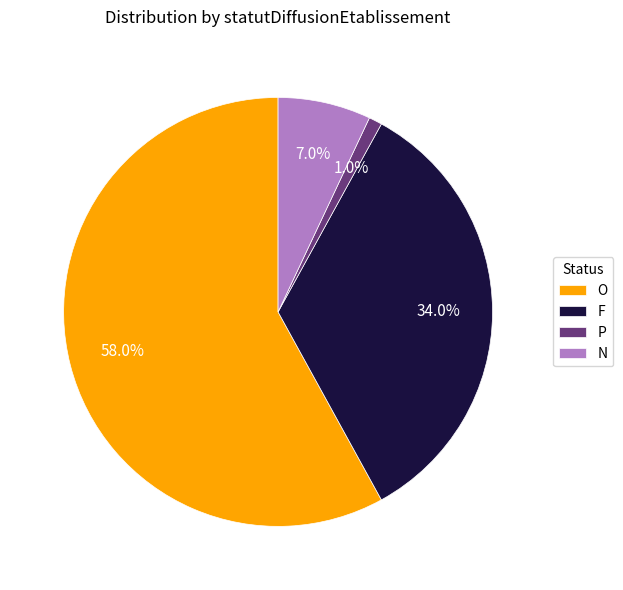

Combined, what portion of the pie is O and P?

59.0%